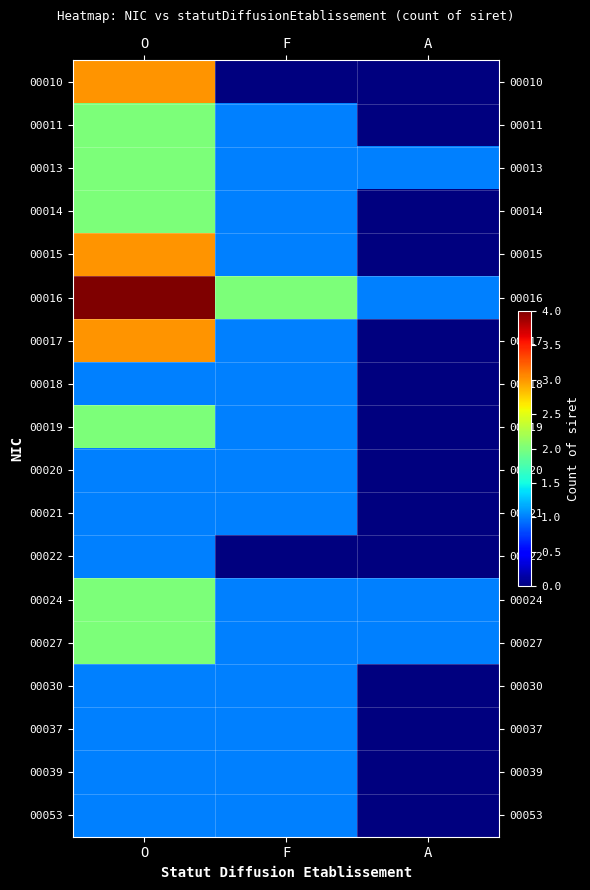

At which category is the sum across all series the highest?

O